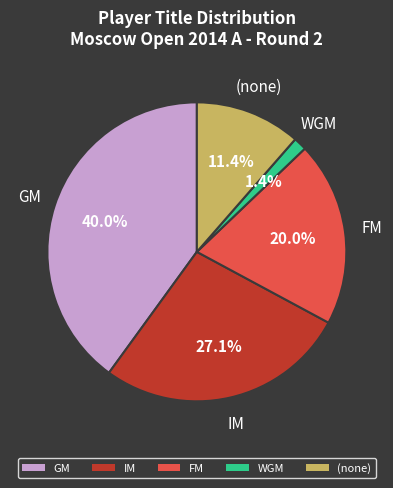

Approximately how many times larger is the value at IM compared to FM?

1.4